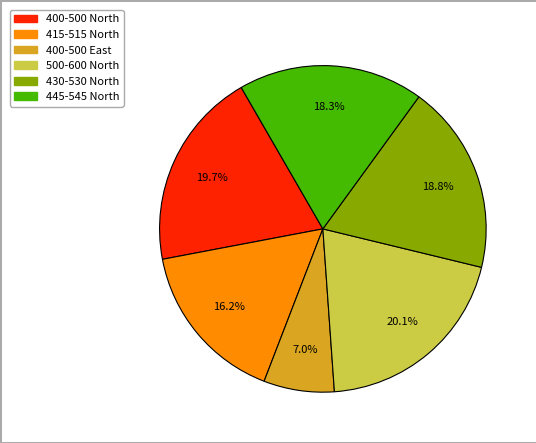

Is it true that 430-530 North is 19% of the pie?

True